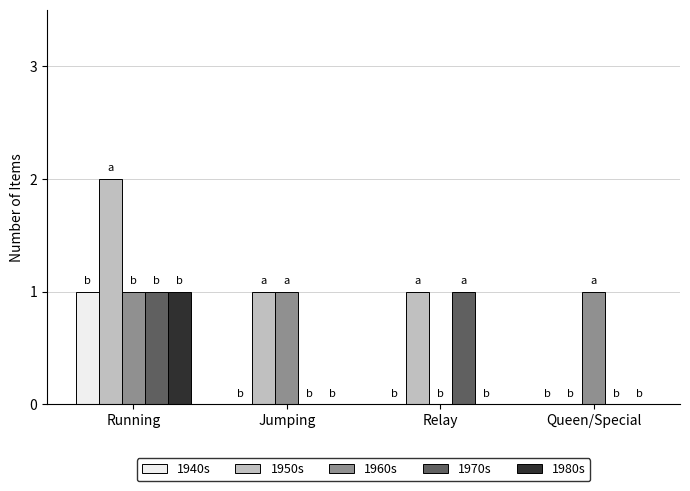

What is the spread (max minus min) of values at Queen/Special?

1